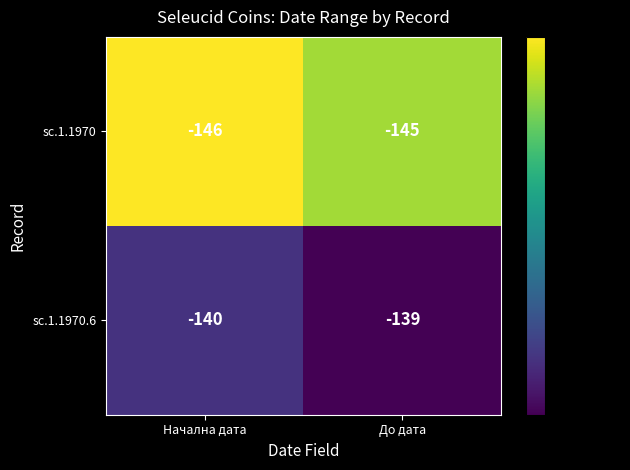

Is it true that sc.1.1970.6 equals -206 at До дата?

False